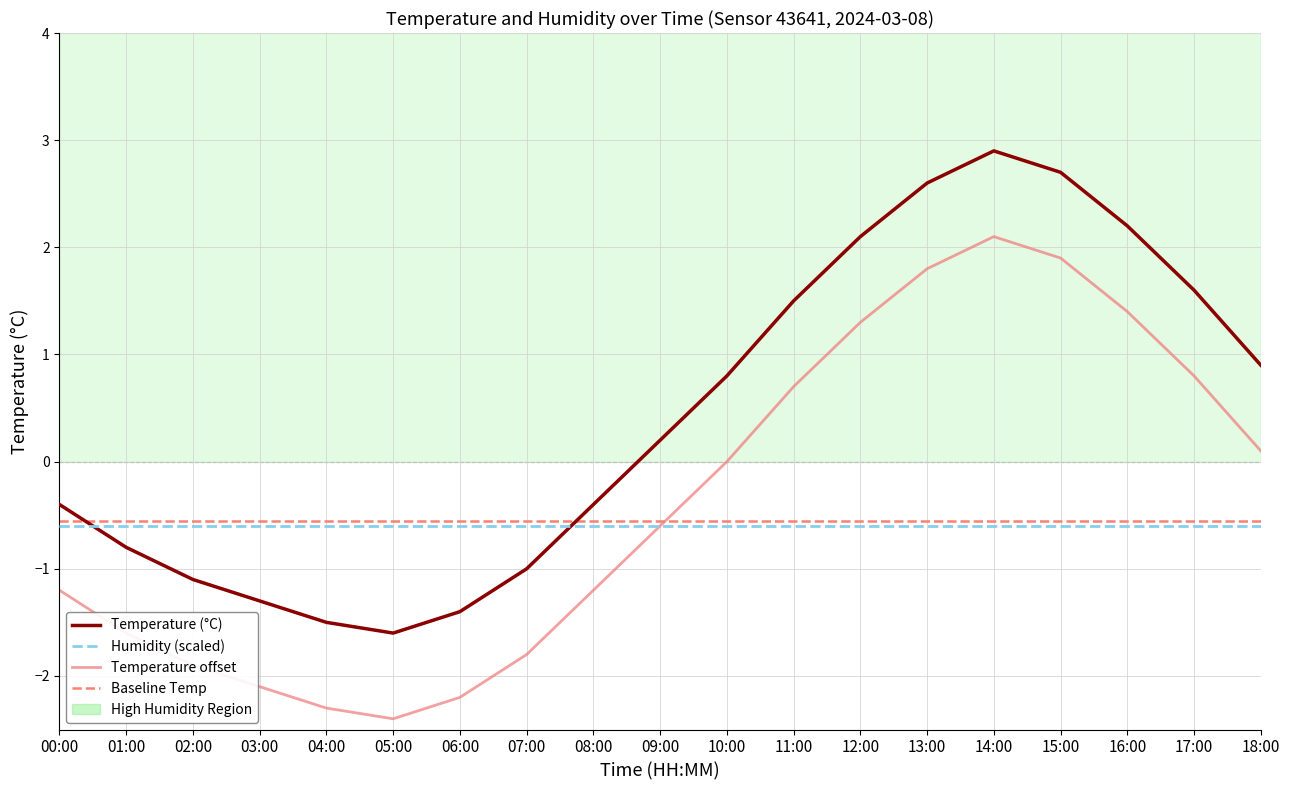

True or false: Baseline Temp has a value of -0.6 at 17:00.

True